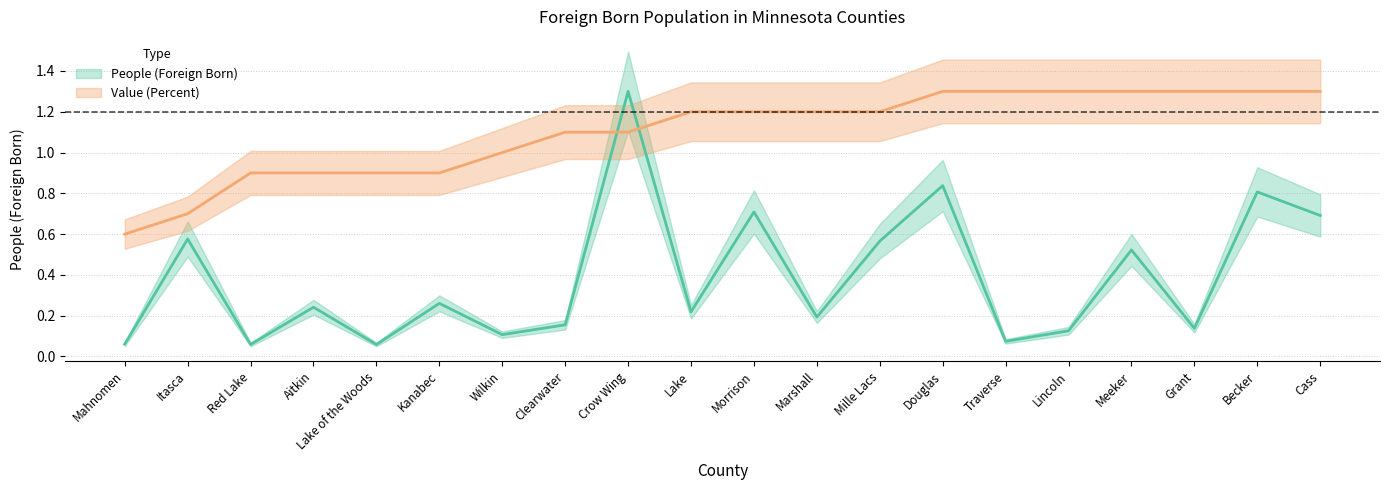

Where is People (Foreign Born) nearest to the value 0?

Red Lake